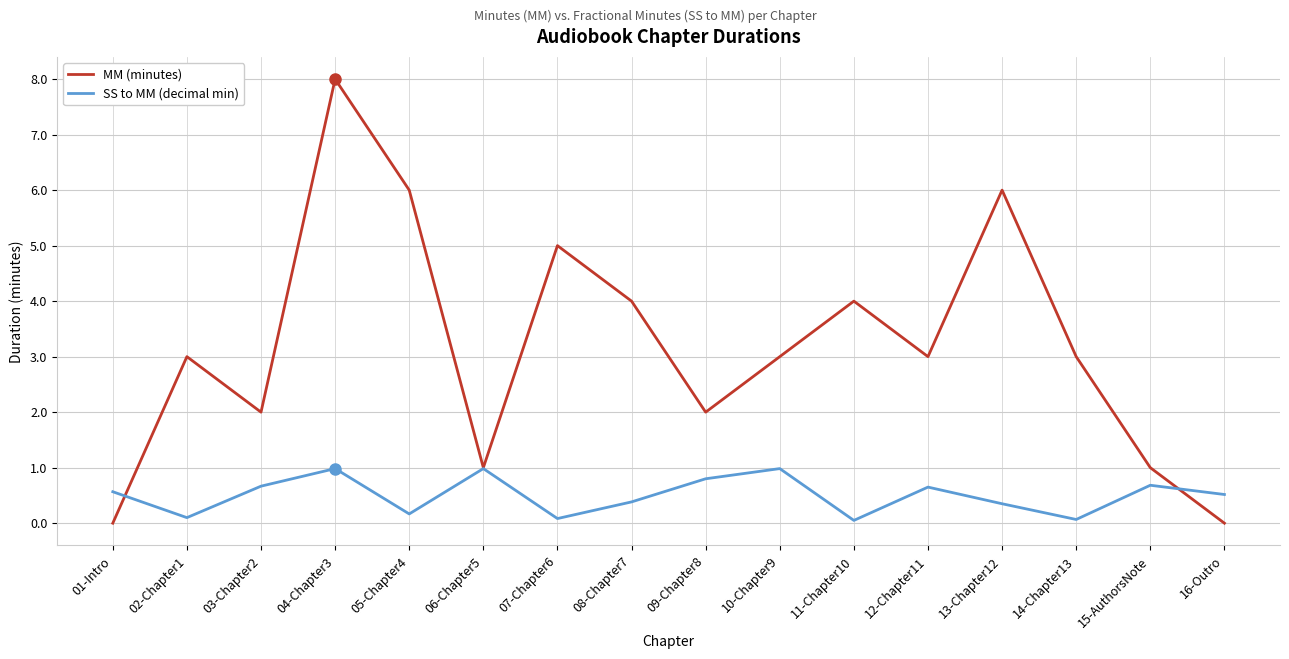

Between which two adjacent categories do SS to MM (decimal min) and MM (minutes) first intersect?

01-Intro and 02-Chapter1